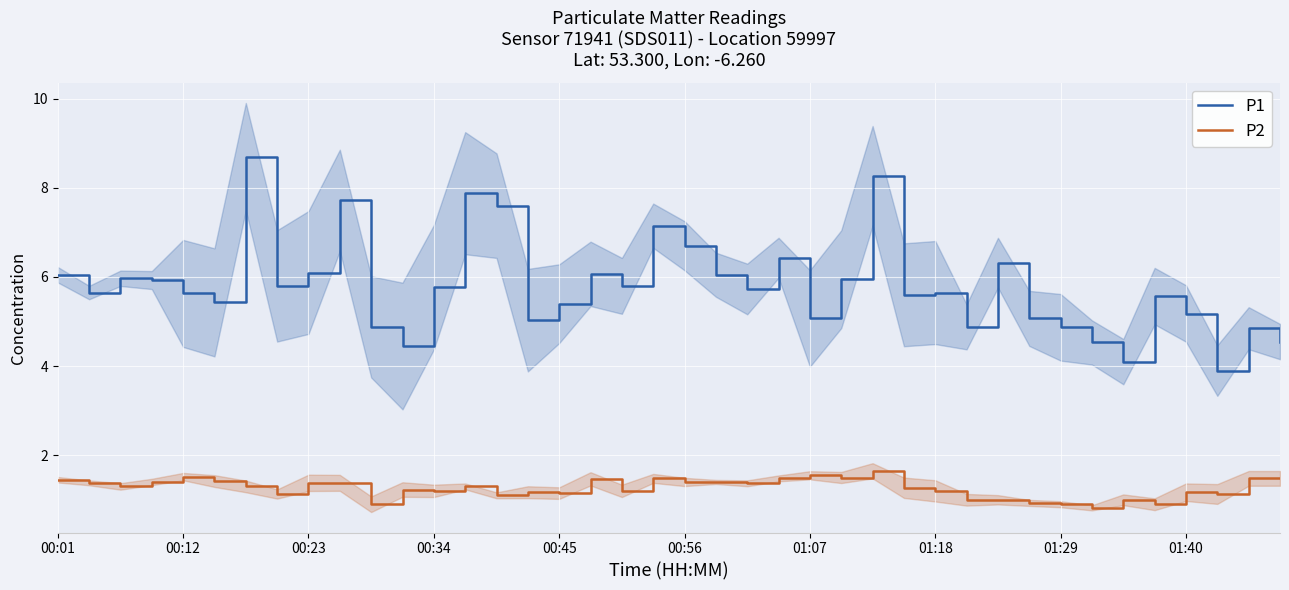

The value of P2 at 01:40 is 1.2. True or false?

True